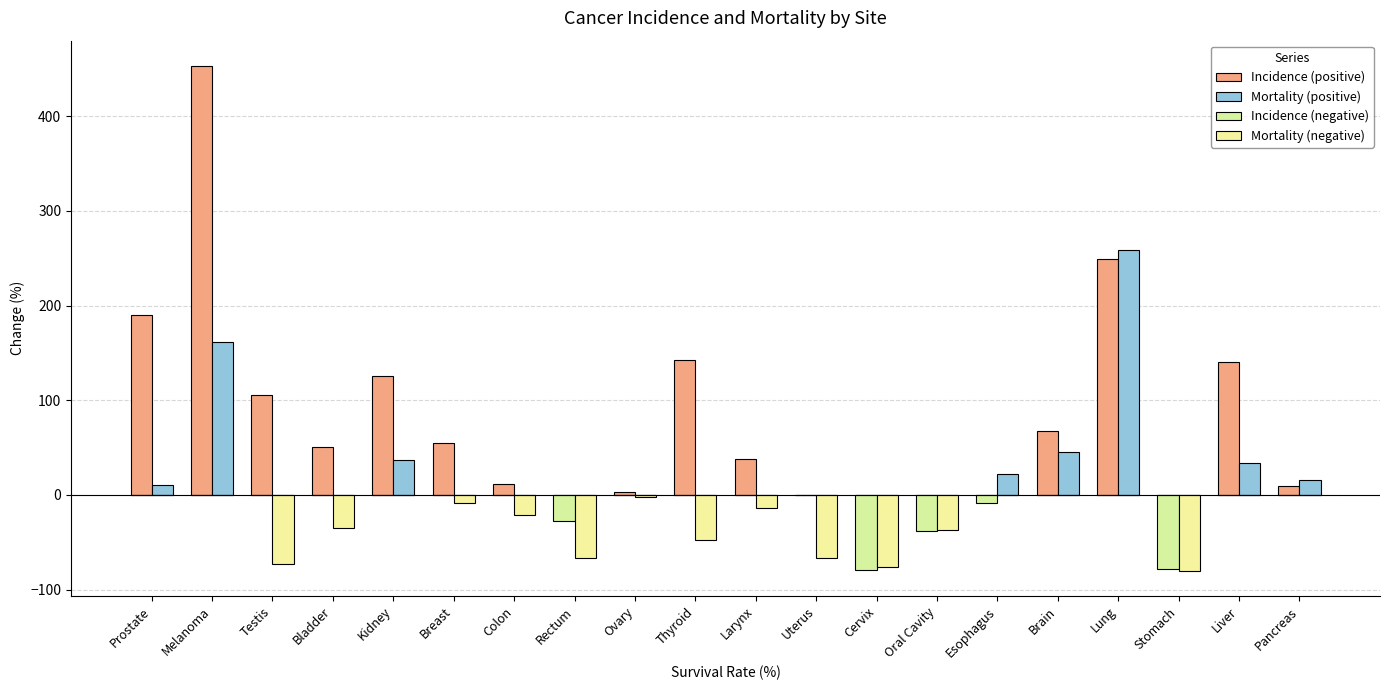

What is the spread (max minus min) of values at Melanoma?

453